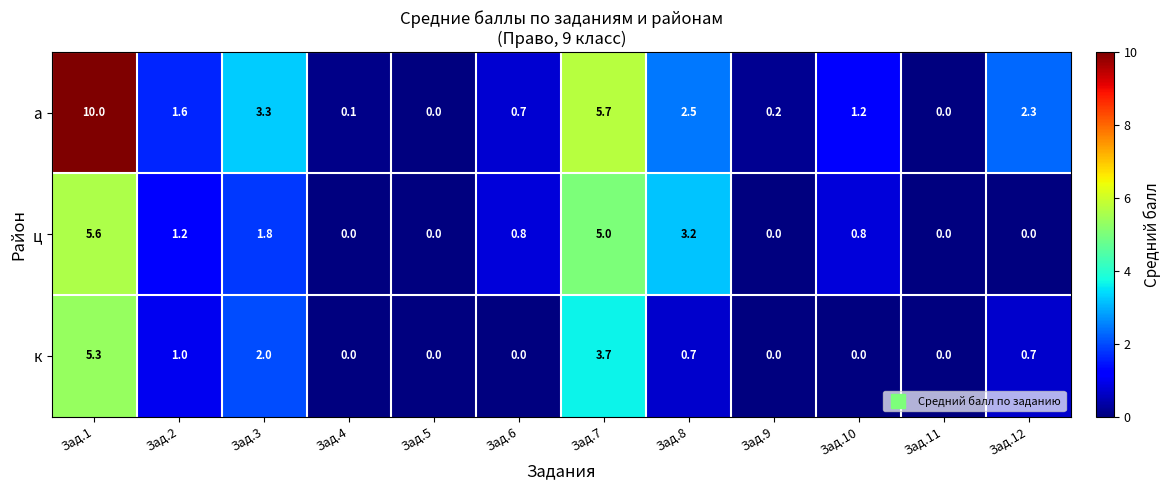

Read the а value at Зад.2.

1.6